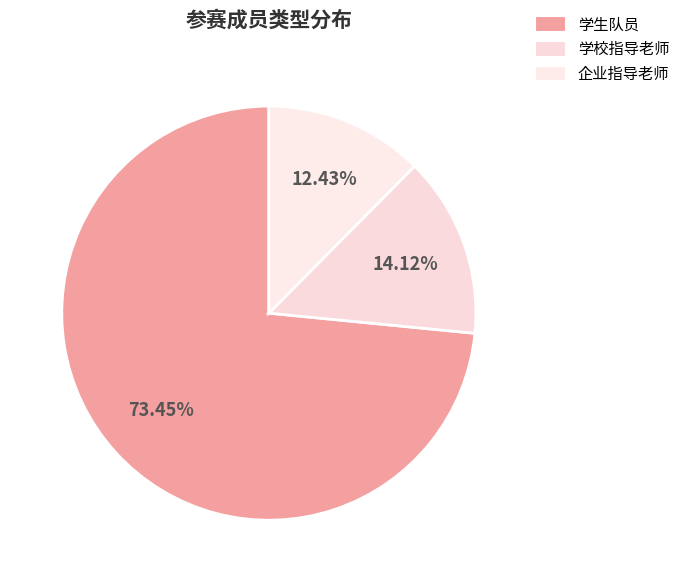

Which has a higher value, 学生队员 or 学校指导老师?

学生队员